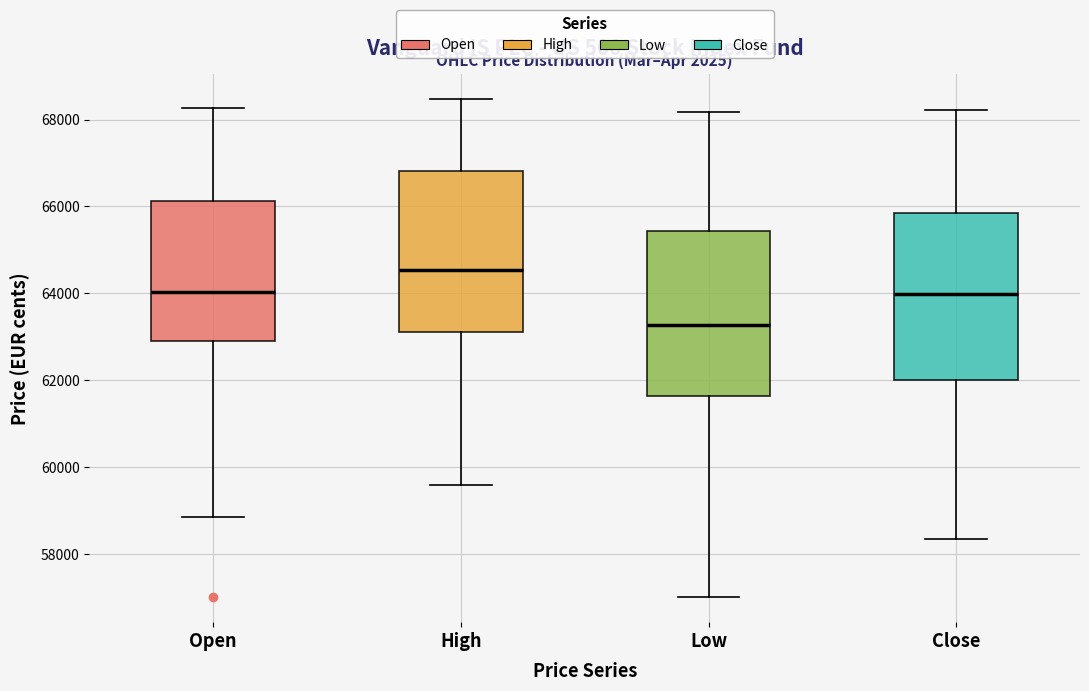

Where does the upper whisker of the box for Open end on the y-axis? The values are not printed on the chart, so give them approximately, as read against the axis.

68200